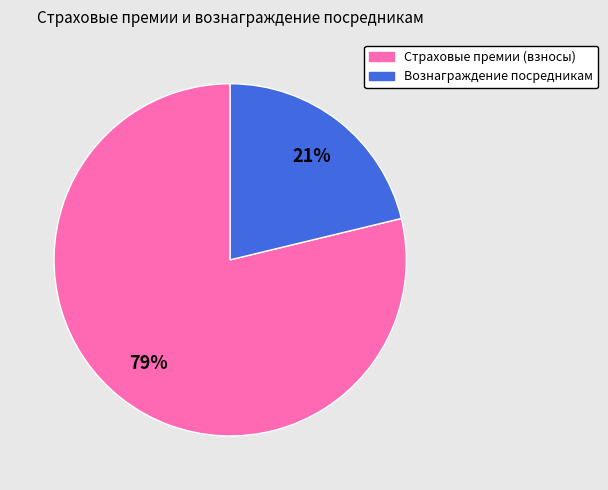

Do Вознаграждение посредникам and Страховые премии (взносы) together represent more than half of the pie?

Yes